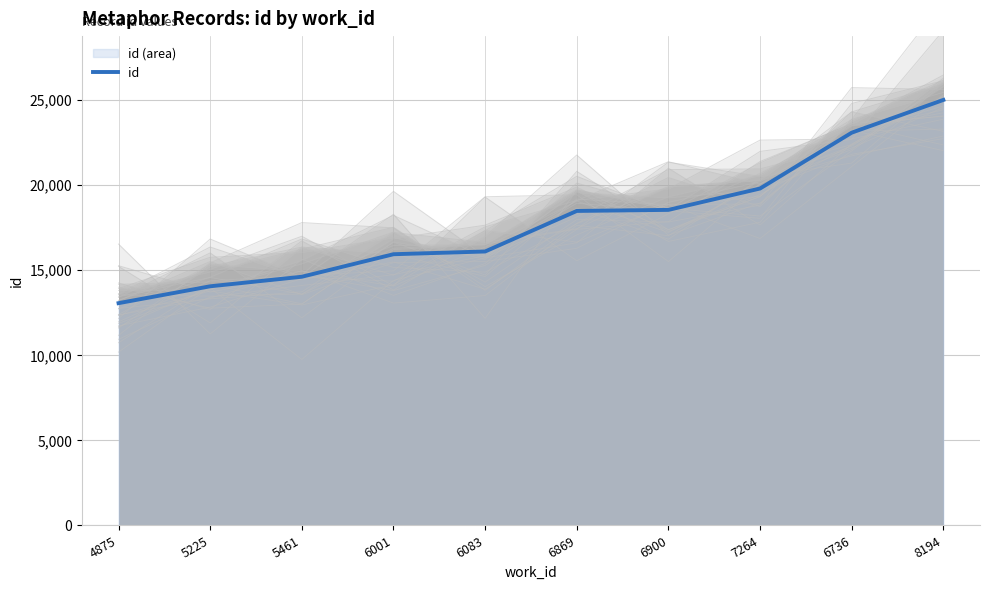

List the labels in order of value, smallest first.

4875, 5225, 5461, 6001, 6083, 6869, 6900, 7264, 6736, 8194